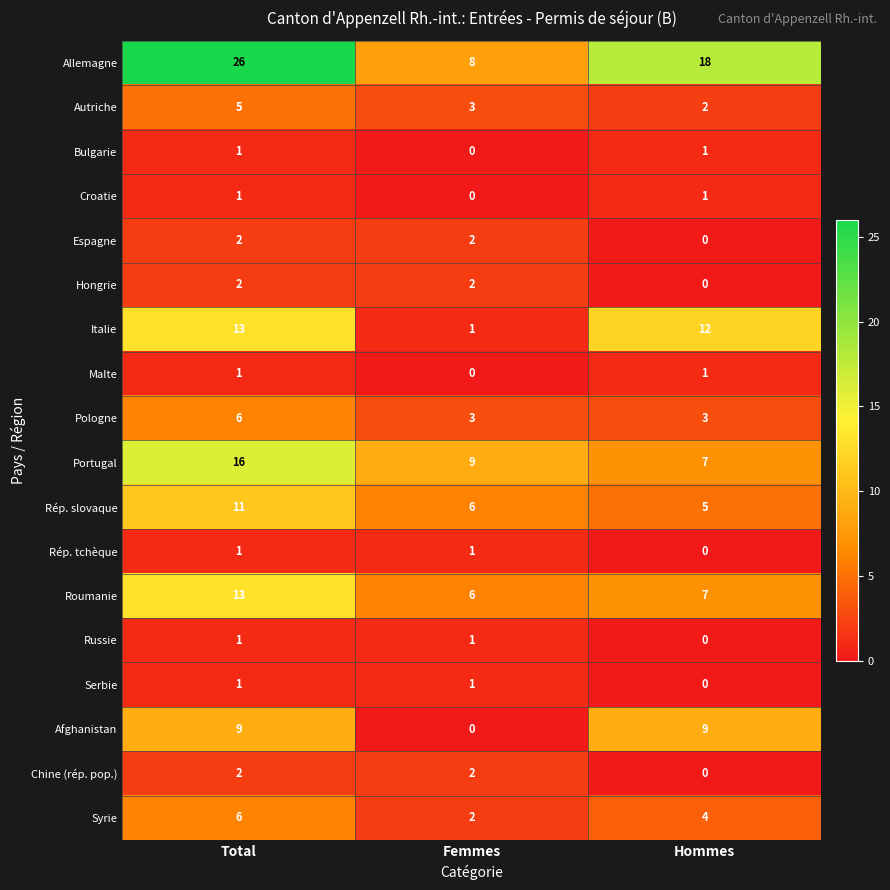

What is the difference between the highest and lowest values at Total?

25